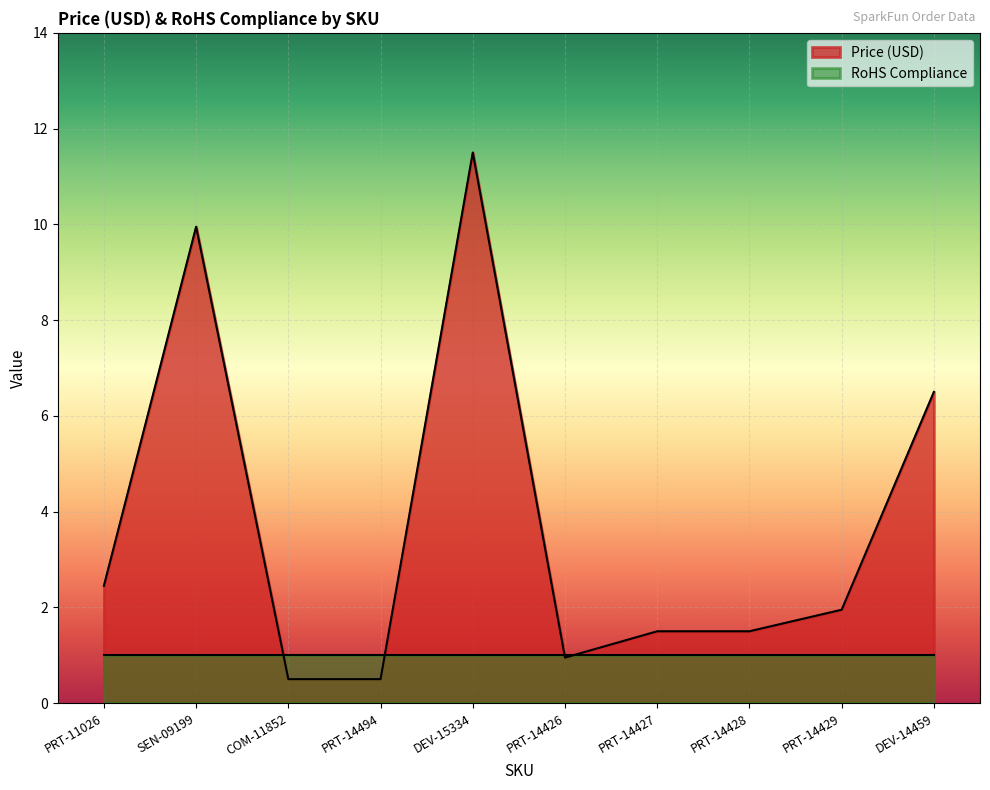

What is the sum of the values at COM-11852 and PRT-11026?

3.0